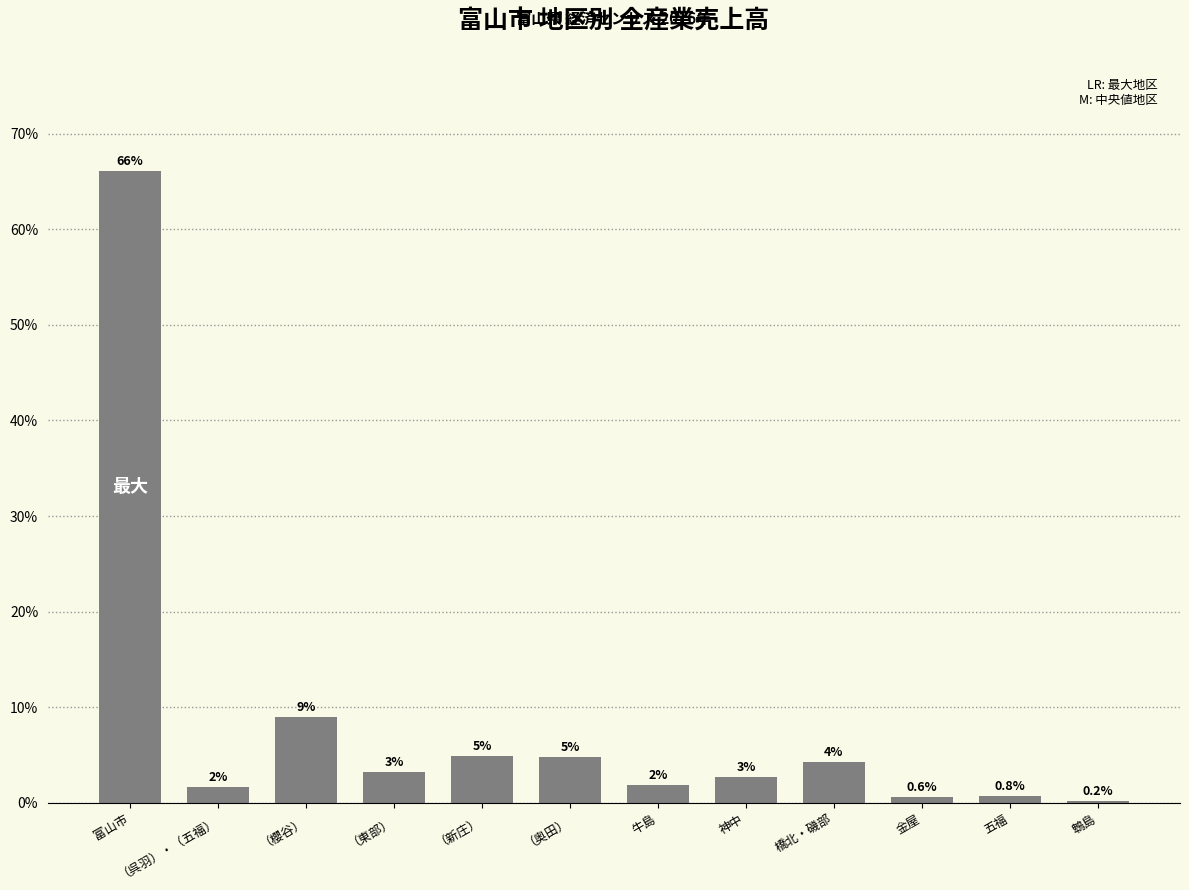

Where does the data first go above 3?

富山市